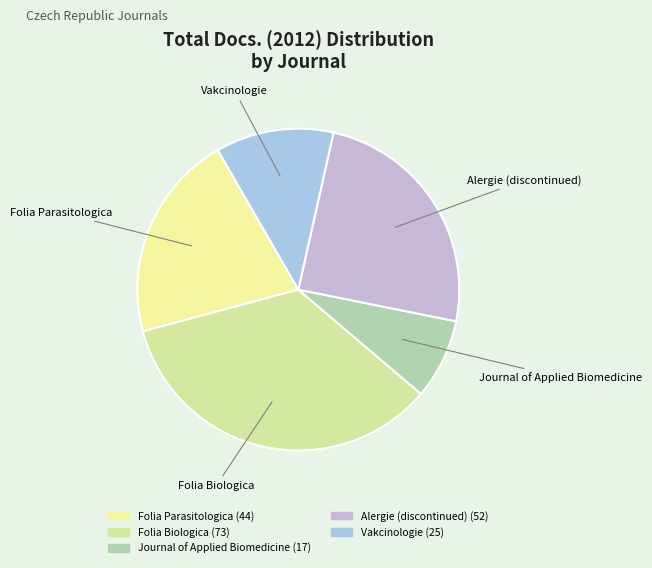

Which slice is the largest?

Folia Biologica